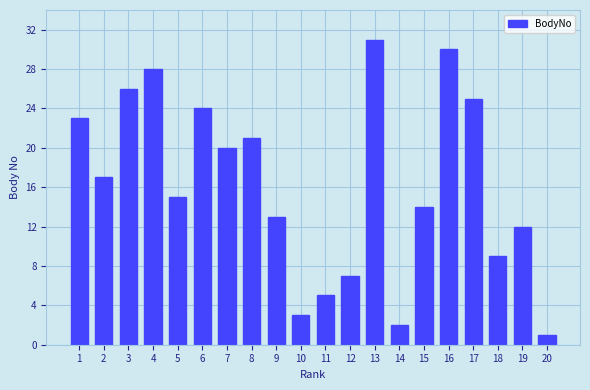

Rank the categories by value from highest to lowest.

13, 16, 4, 3, 17, 6, 1, 8, 7, 2, 5, 15, 9, 19, 18, 12, 11, 10, 14, 20